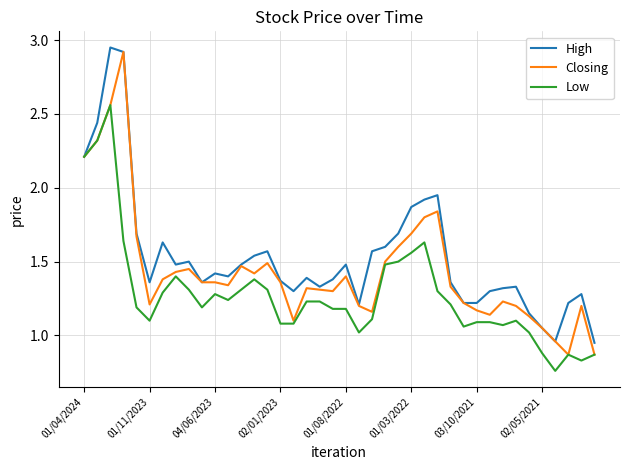

True or false: High has more than 1 interior local peaks.

True